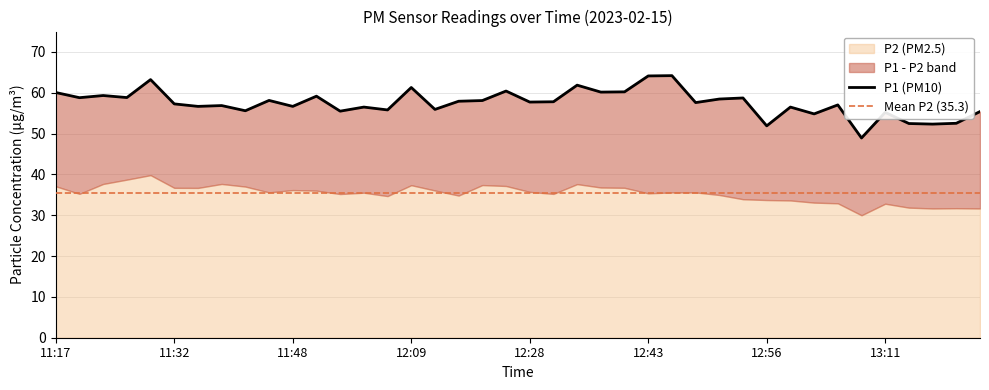

List the labels in order of value, largest first.

12:45, 12:43, 11:30, 12:33, 12:09, 12:22, 12:40, 12:35, 11:17, 11:25, 11:51, 11:27, 11:22, 12:53, 12:50, 11:46, 12:17, 12:15, 12:30, 12:28, 12:48, 11:32, 13:06, 11:38, 11:35, 11:48, 11:56, 12:58, 12:12, 11:58, 11:40, 11:53, 13:21, 13:11, 13:03, 13:19, 13:13, 13:16, 12:56, 13:08